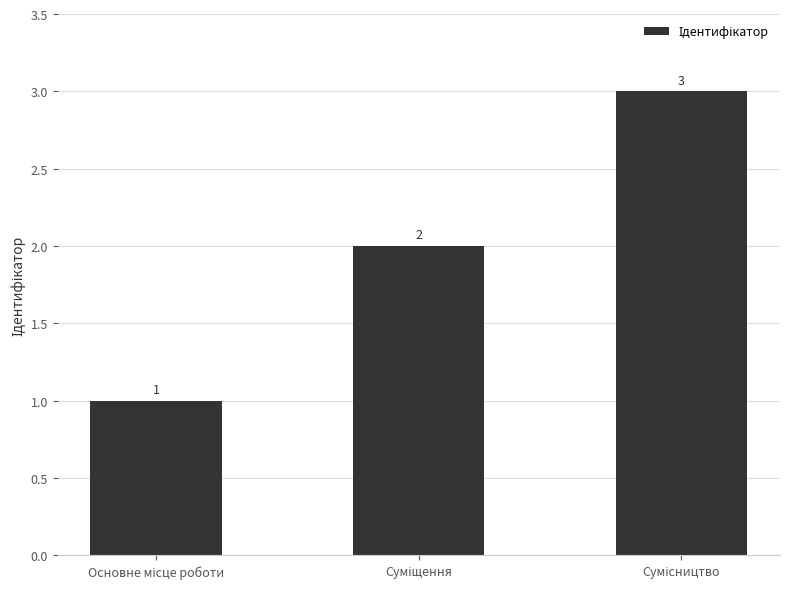

What is the greatest value displayed?

3